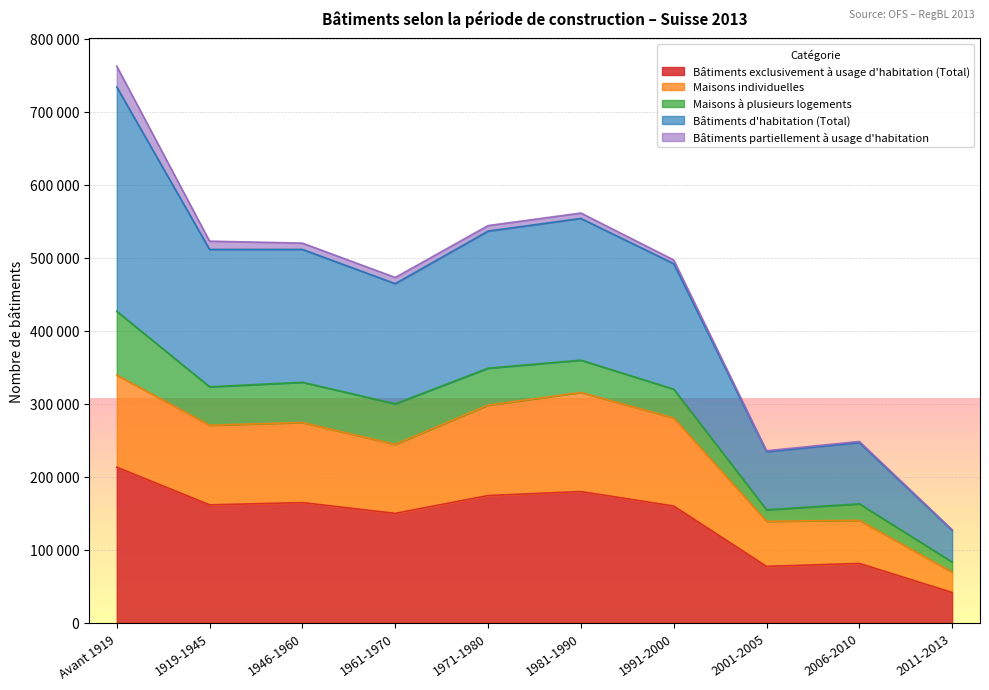

What are all the series names shown in the legend?

Bâtiments exclusivement à usage d'habitation (Total), Maisons individuelles, Maisons à plusieurs logements, Bâtiments d'habitation (Total), Bâtiments partiellement à usage d'habitation